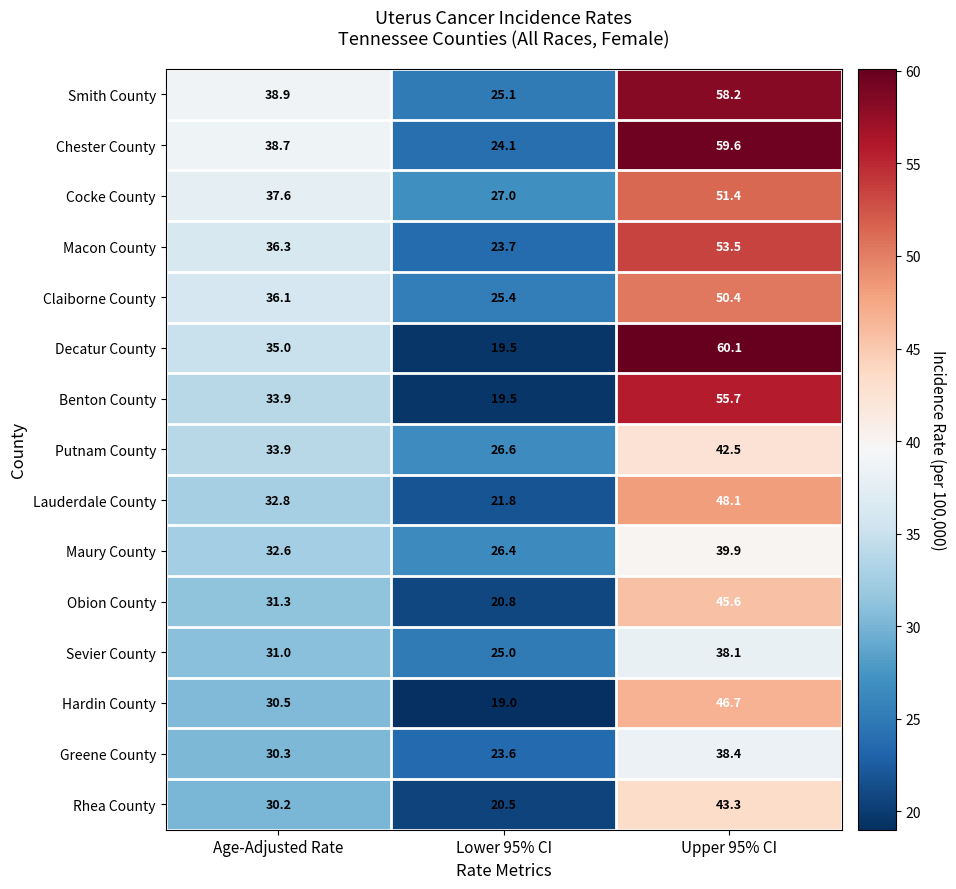

List the series in order of their peak value, highest first.

Decatur County, Chester County, Smith County, Benton County, Macon County, Cocke County, Claiborne County, Lauderdale County, Hardin County, Obion County, Rhea County, Putnam County, Maury County, Greene County, Sevier County